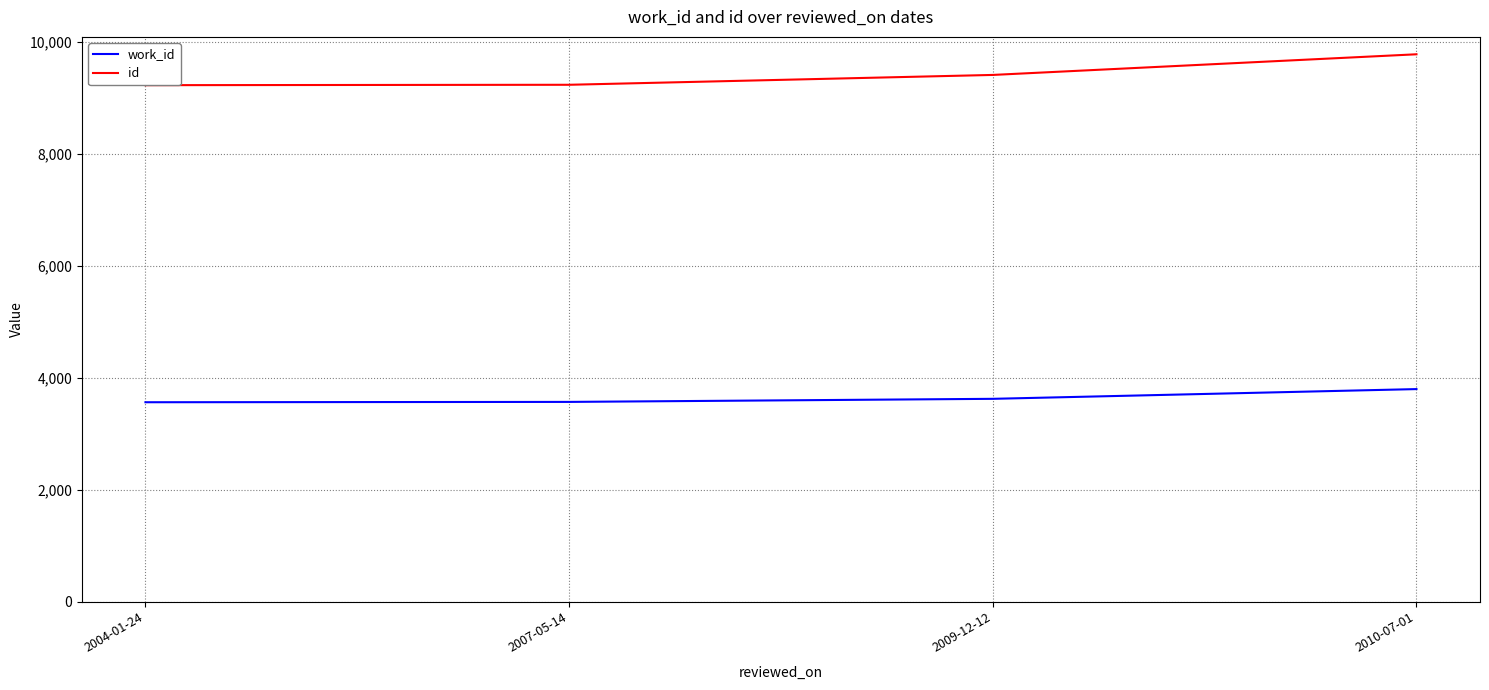

How many values in the id series exceed 9412?

1